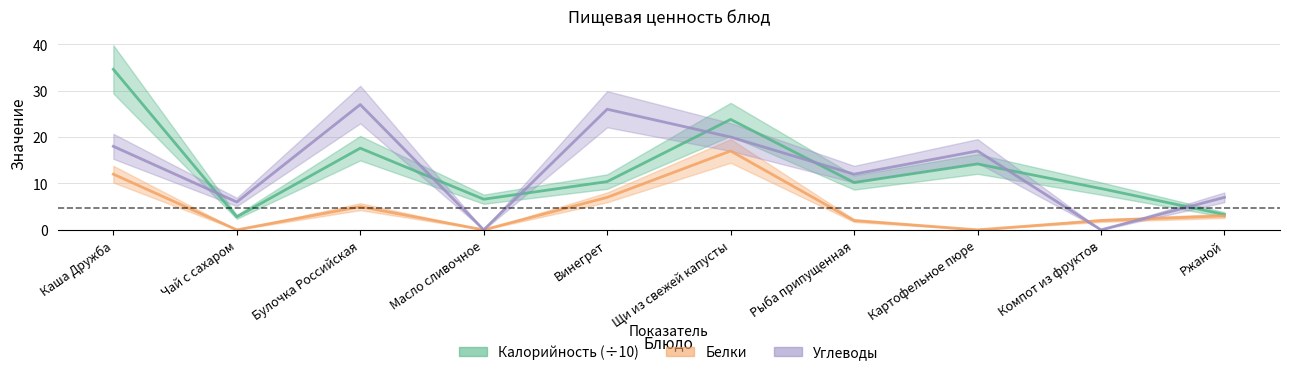

Which series ends up on top after the final intersection of Белки and Углеводы?

Углеводы